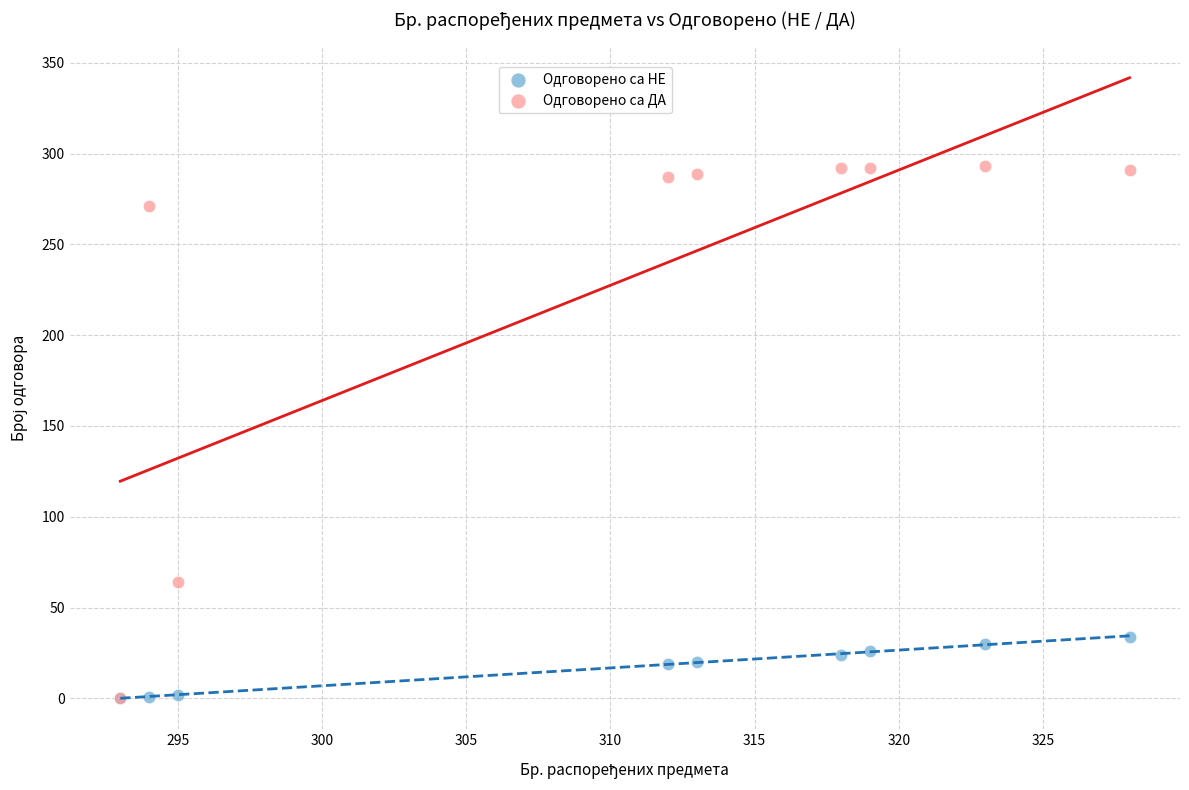

Which series reaches the maximum Y coordinate?

Одговорено са ДА